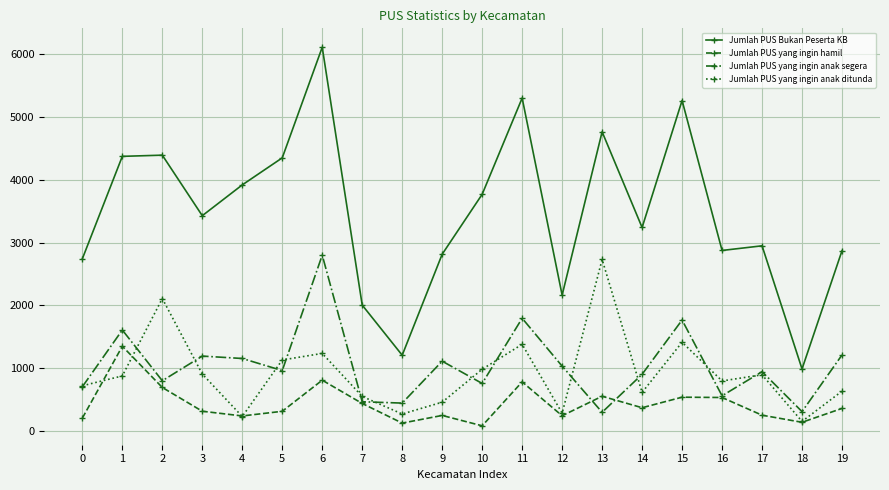

Which series changed the most between 6 and 14?

Jumlah PUS Bukan Peserta KB